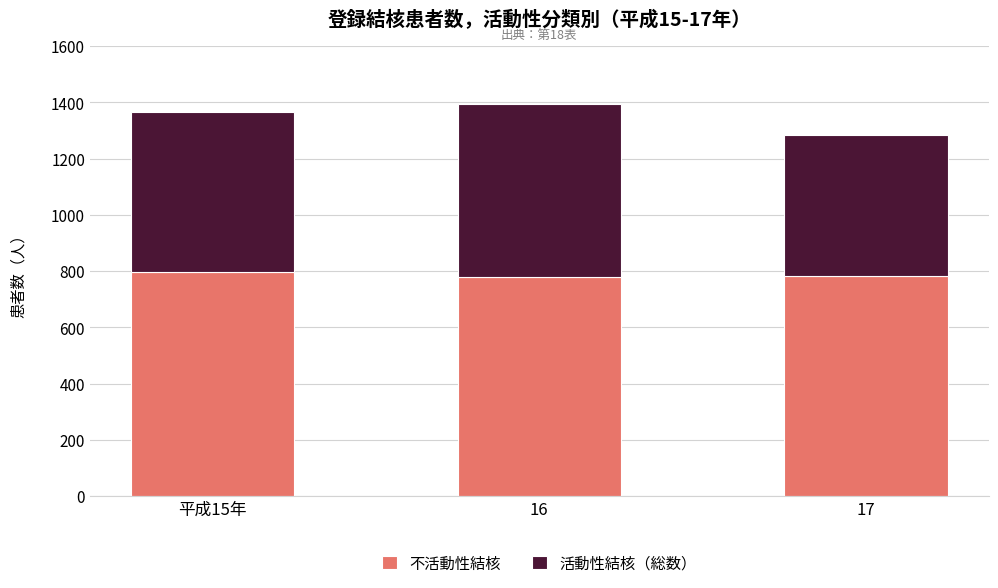

What is the total value across all series at 平成15年?

1365